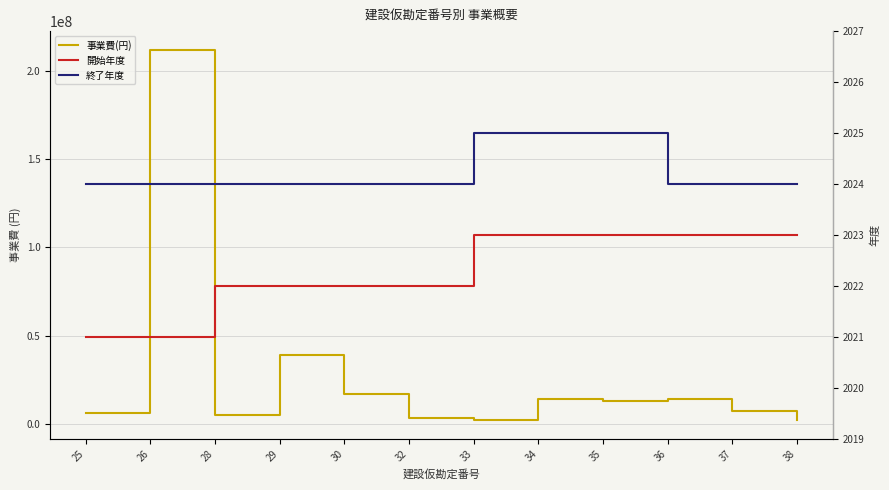

Reading left to right, what are all the values shown in this chart?

事業費(円): 6327000	211810580	5077600	39038300	17318000	3627200	2090000	14044000	13235000	14200000	7300000	2500000
開始年度: 2021	2021	2022	2022	2022	2022	2023	2023	2023	2023	2023	2023
終了年度: 2024	2024	2024	2024	2024	2024	2025	2025	2025	2024	2024	2024